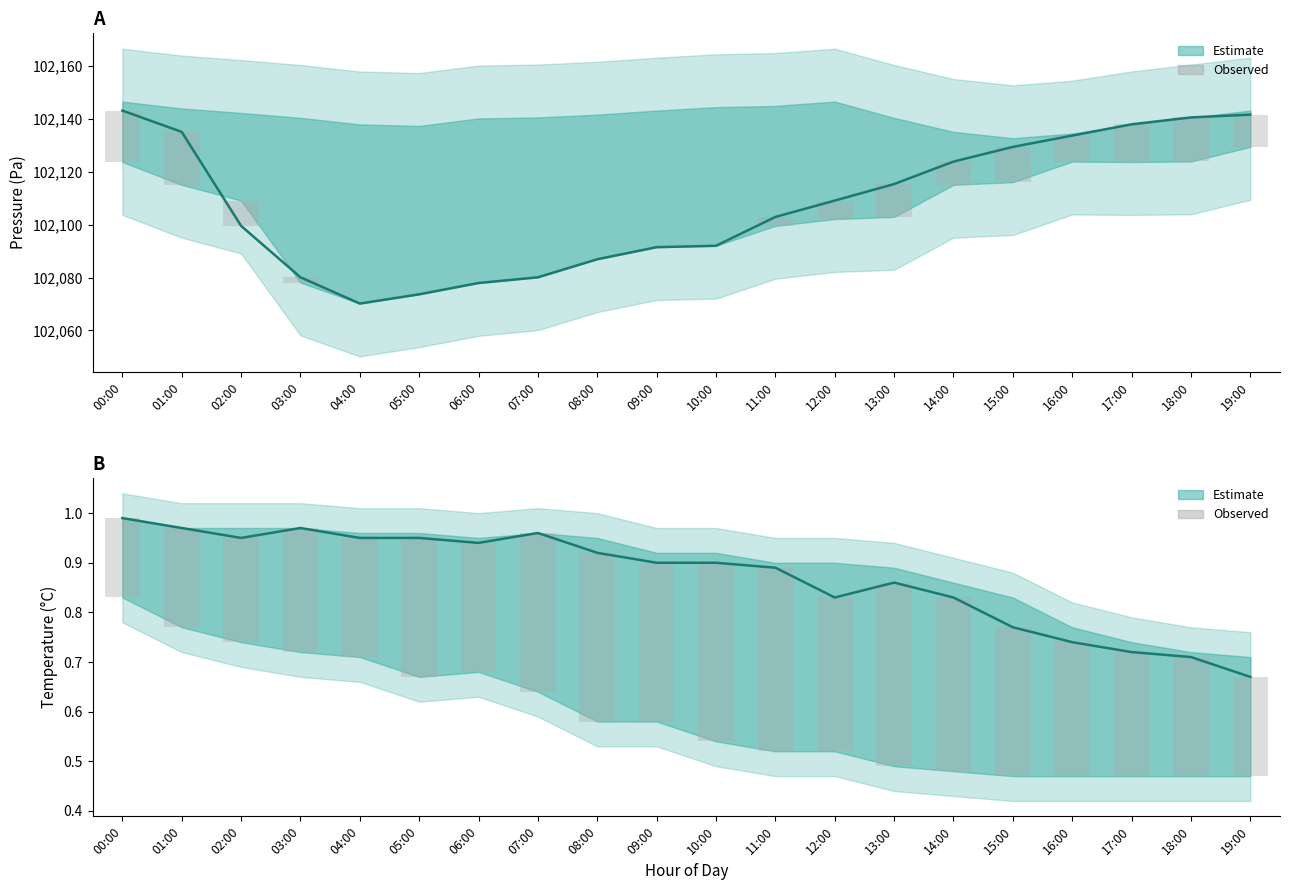

What position from the right is 18:00?

2